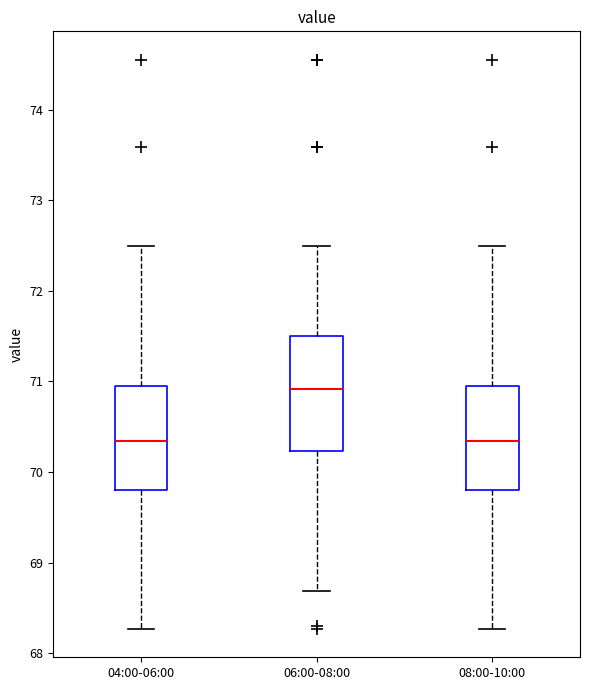

Reading left to right, transcribe this box plot: for each box, give where its median line is, the range the box spans, and where its two whiskers end, as read against the y-axis. The values are not printed on the chart, so give them approximately, as read against the axis.

04:00-06:00: median 70.3, box 69.8 to 70.9, whiskers 68.3 to 72.5
06:00-08:00: median 70.9, box 70.2 to 71.5, whiskers 68.7 to 72.5
08:00-10:00: median 70.3, box 69.8 to 70.9, whiskers 68.3 to 72.5